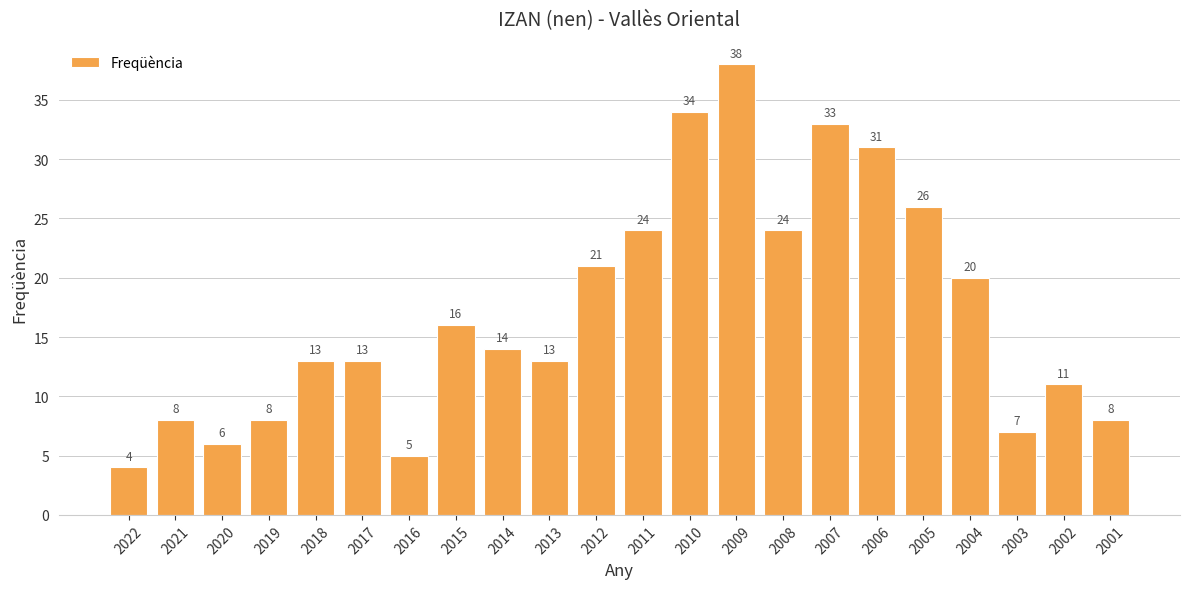

Which has a higher value, 2005 or 2014?

2005